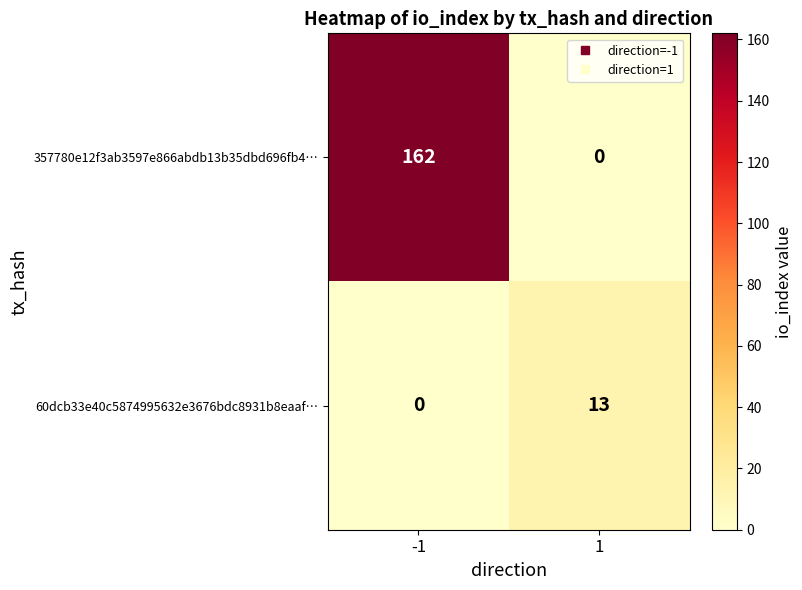

What is the average value of the 357780e12f3ab3597e866abdb13b35dbd696fb4… series?

81